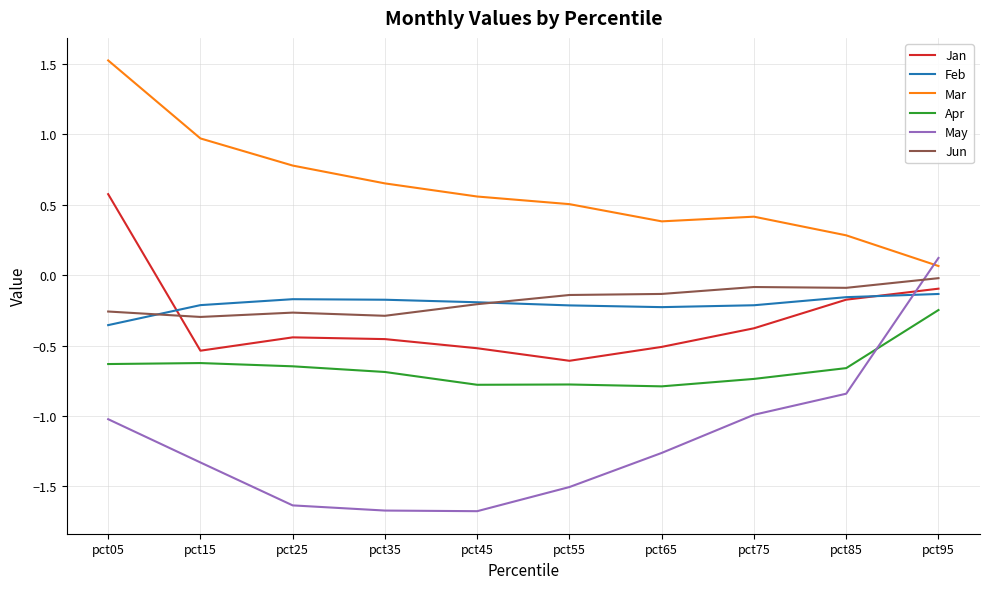

The Jun series shows -0.3 at pct05. True or false?

True